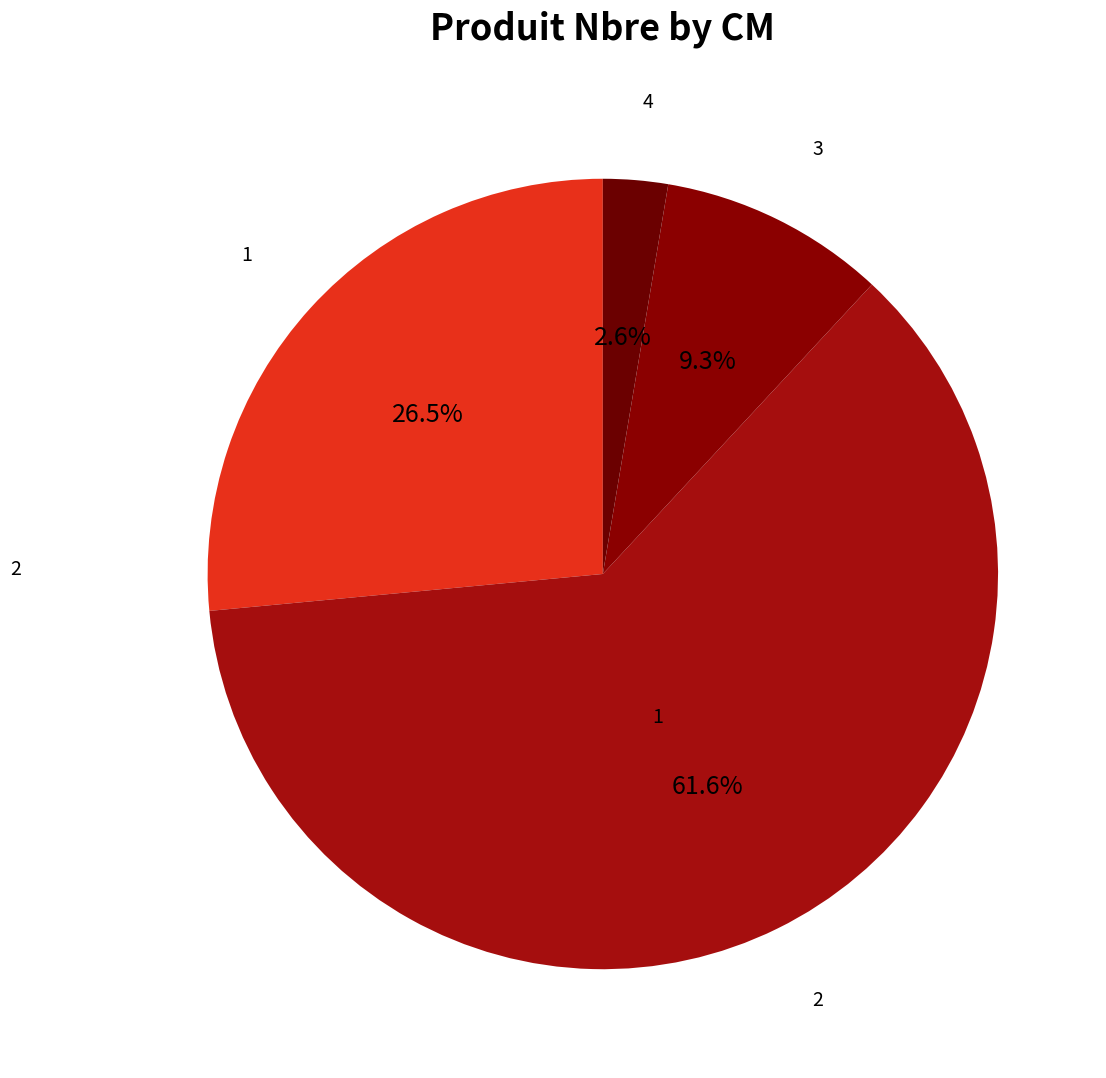

Rank the categories by value from highest to lowest.

2, 1, 3, 4